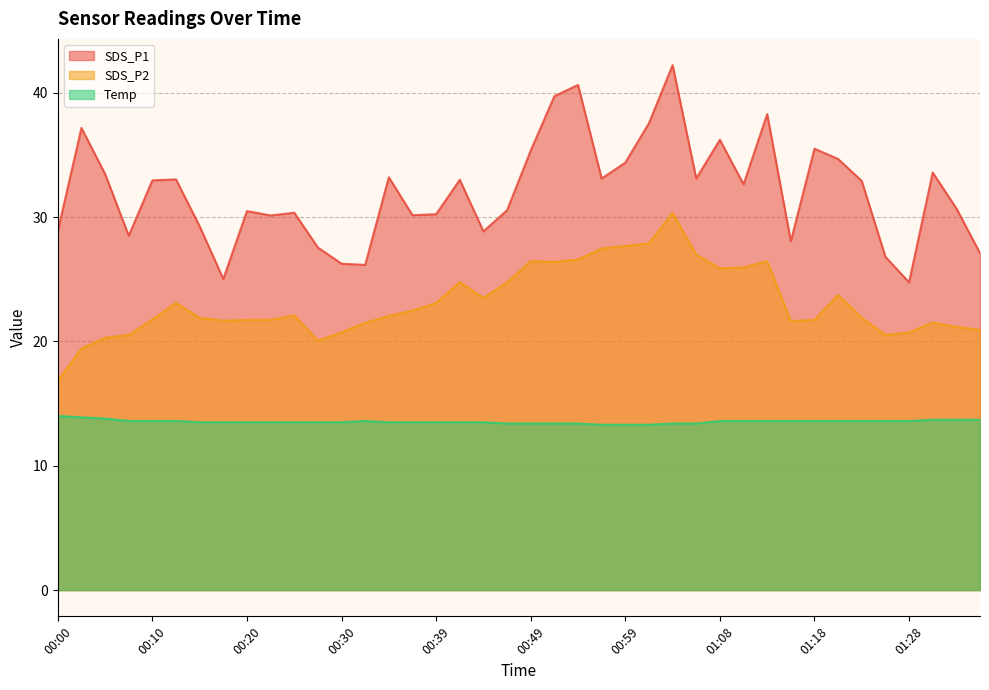

Does the chart display data point markers on the line(s)?

No